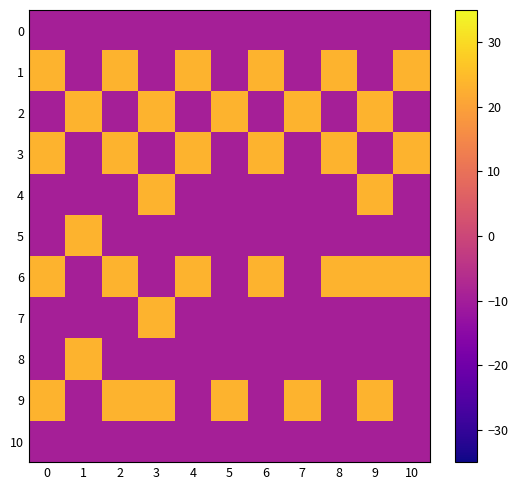

Reading left to right, what are all the values shown in this chart?

0: 0=-9.6	1=-9.6	2=-9.6	3=-9.6	4=-9.6	5=-9.6	6=-9.6	7=-9.6	8=-9.6	9=-9.6	10=-9.6
1: 0=23.5	1=-9.6	2=23.5	3=-9.6	4=23.5	5=-9.6	6=23.5	7=-9.6	8=23.5	9=-9.6	10=23.5
2: 0=-9.6	1=23.5	2=-9.6	3=23.5	4=-9.6	5=23.5	6=-9.6	7=23.5	8=-9.6	9=23.5	10=-9.6
3: 0=23.5	1=-9.6	2=23.5	3=-9.6	4=23.5	5=-9.6	6=23.5	7=-9.6	8=23.5	9=-9.6	10=23.5
4: 0=-9.6	1=-9.6	2=-9.6	3=23.5	4=-9.6	5=-9.6	6=-9.6	7=-9.6	8=-9.6	9=23.5	10=-9.6
5: 0=-9.6	1=23.5	2=-9.6	3=-9.6	4=-9.6	5=-9.6	6=-9.6	7=-9.6	8=-9.6	9=-9.6	10=-9.6
6: 0=23.5	1=-9.6	2=23.5	3=-9.6	4=23.5	5=-9.6	6=23.5	7=-9.6	8=23.5	9=23.5	10=23.5
7: 0=-9.6	1=-9.6	2=-9.6	3=23.5	4=-9.6	5=-9.6	6=-9.6	7=-9.6	8=-9.6	9=-9.6	10=-9.6
8: 0=-9.6	1=23.5	2=-9.6	3=-9.6	4=-9.6	5=-9.6	6=-9.6	7=-9.6	8=-9.6	9=-9.6	10=-9.6
9: 0=23.5	1=-9.6	2=23.5	3=23.5	4=-9.6	5=23.5	6=-9.6	7=23.5	8=-9.6	9=23.5	10=-9.6
10: 0=-9.6	1=-9.6	2=-9.6	3=-9.6	4=-9.6	5=-9.6	6=-9.6	7=-9.6	8=-9.6	9=-9.6	10=-9.6